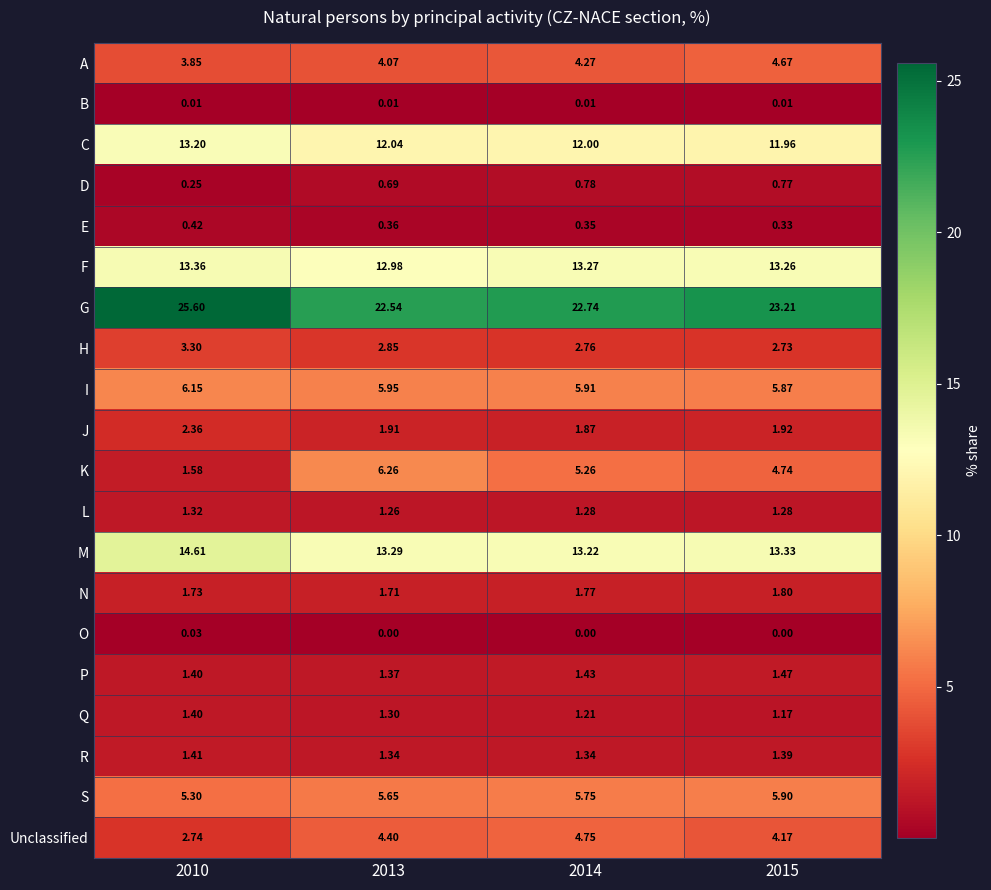

Is the value of K at 2013 greater than the value of B at 2015?

Yes